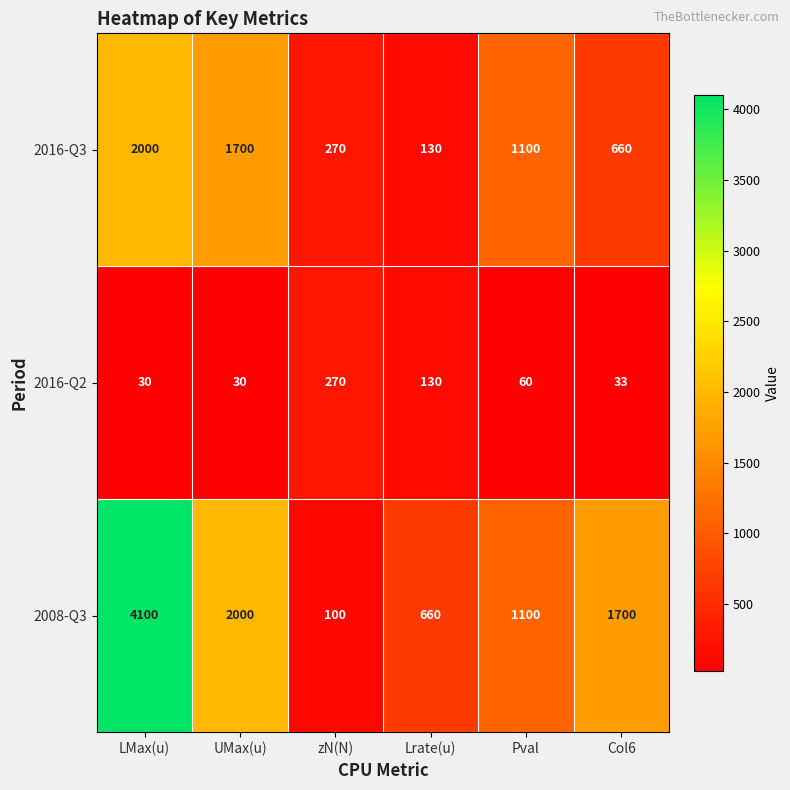

What is the difference between the maximum and minimum values in the 2016-Q3 series?

1870